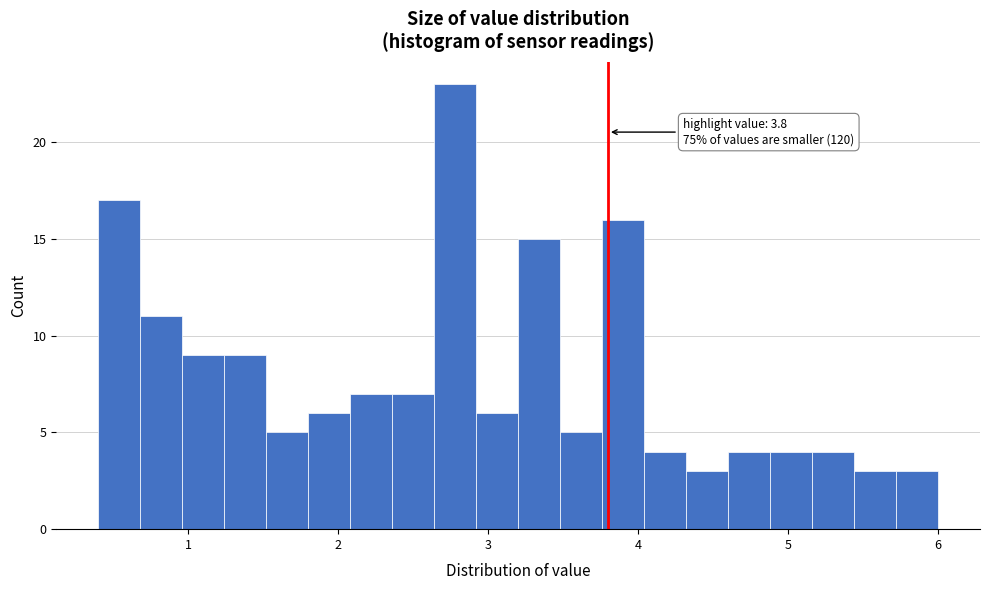

Read against the x-axis, roughly where is the centre of the tallest bar?

2.8